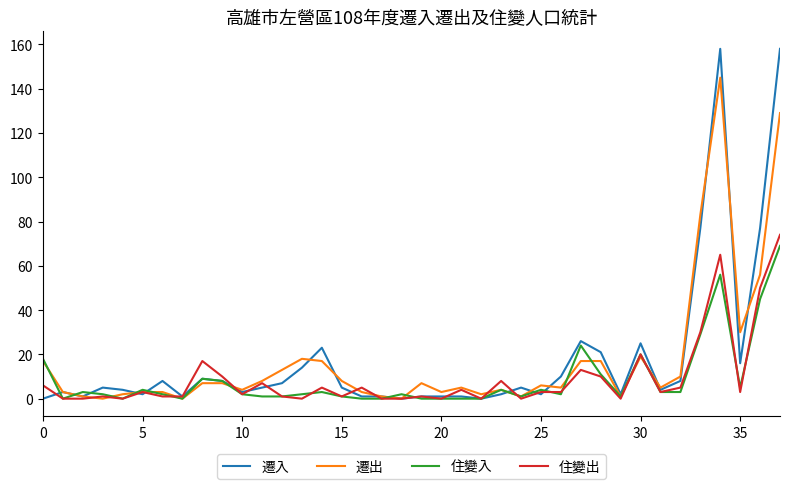

What is the highest value of the 遷入 series?

158